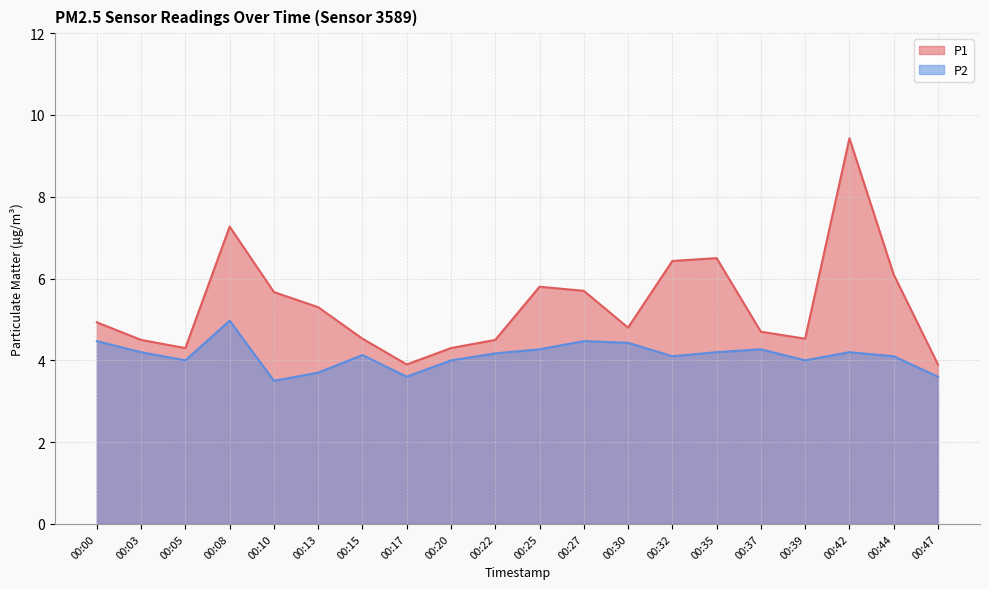

True or false: P1 has a value of 4.7 at 00:37.

True